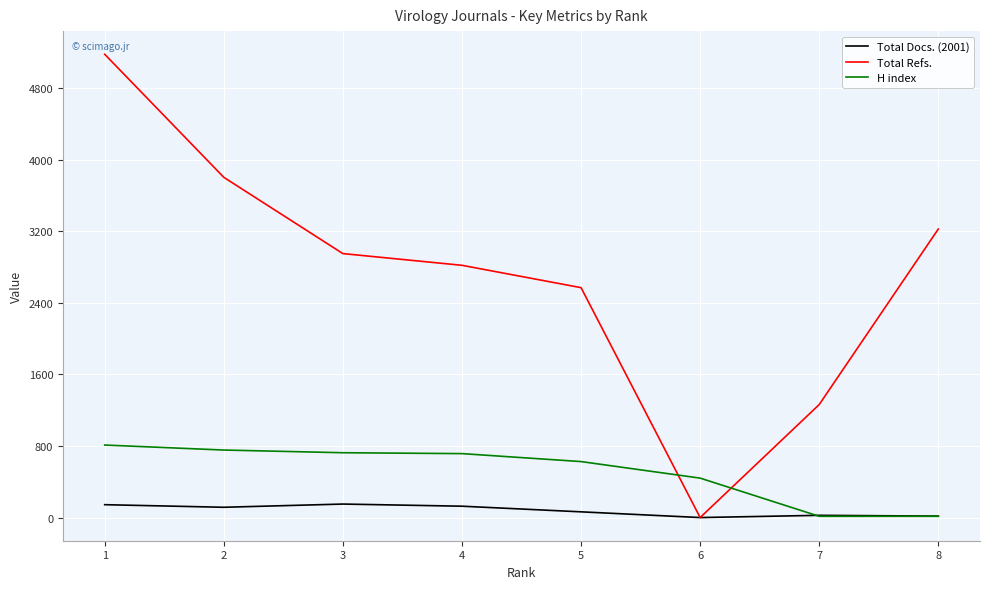

True or false: H index and Total Refs. cross at least once.

True